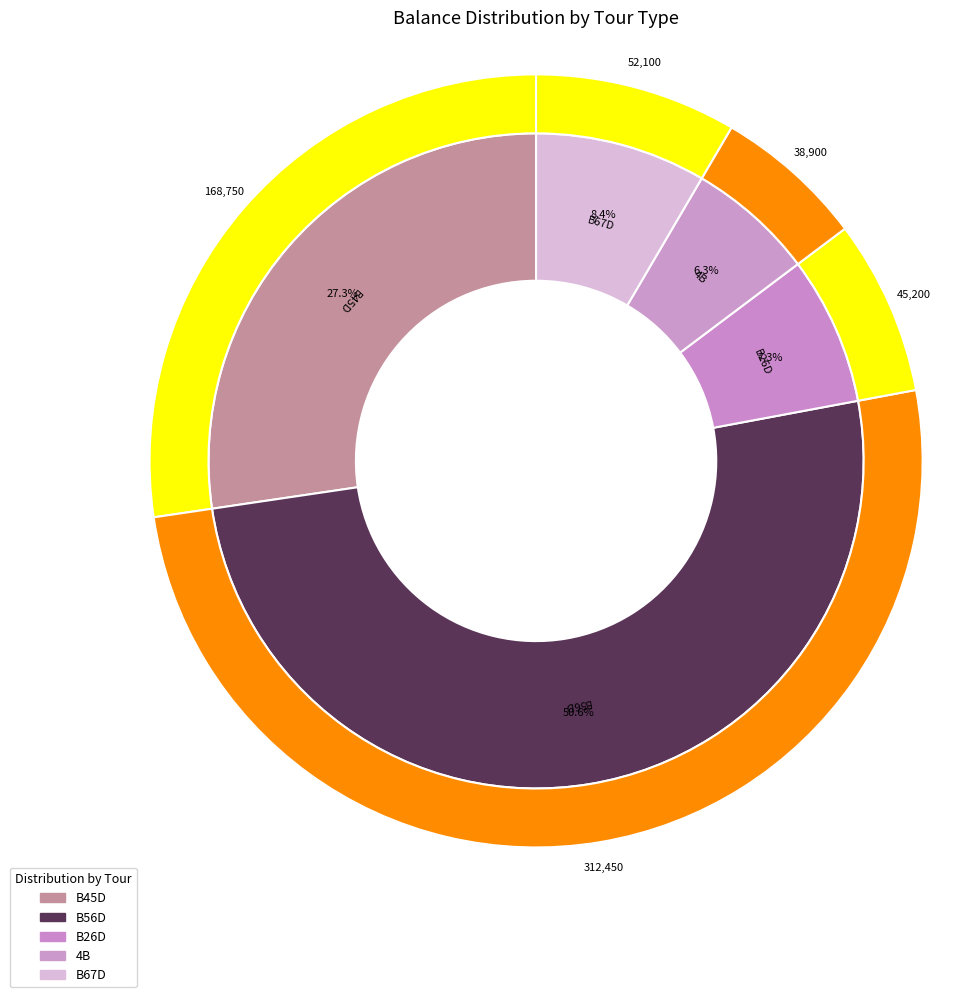

Is it true that 5 is 1% of the pie?

False